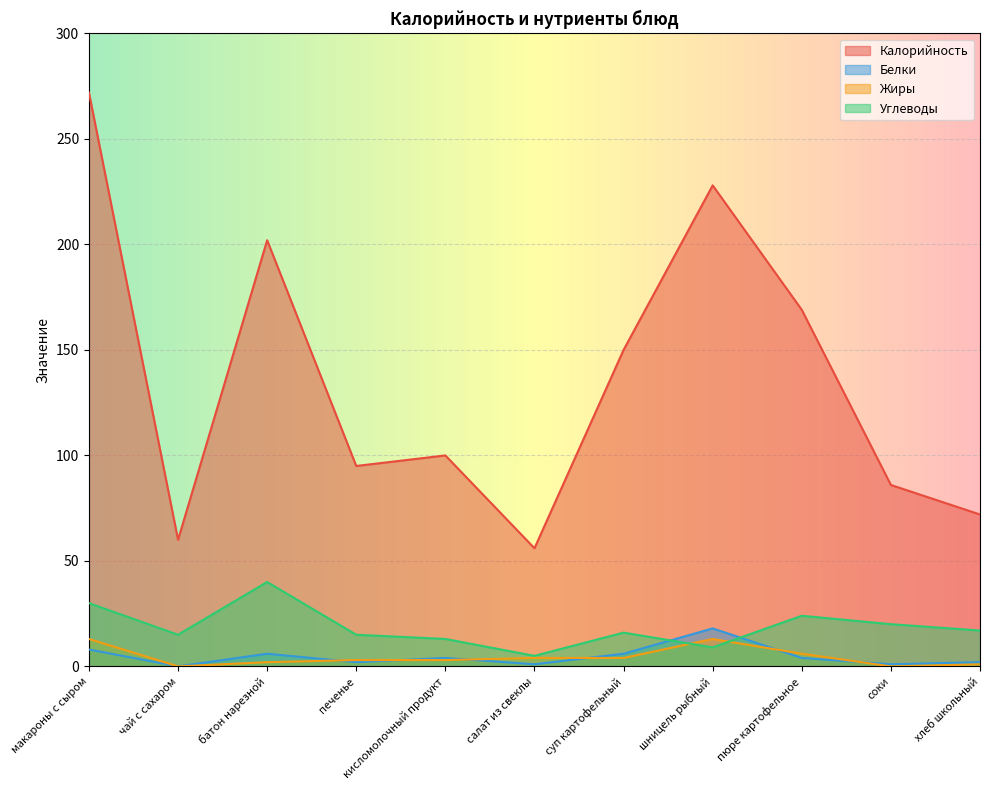

Reading left to right, list all the values displayed in this chart.

Калорийность: макароны с сыром=272	чай с сахаром=60	батон нарезной=202	печенье=95	кисломолочный продукт=100	салат из свеклы=56	суп картофельный=150	шницель рыбный=228	пюре картофельное=169	соки=86	хлеб школьный=72
Белки: макароны с сыром=8	чай с сахаром=0	батон нарезной=6	печенье=2	кисломолочный продукт=4	салат из свеклы=1	суп картофельный=6	шницель рыбный=18	пюре картофельное=4	соки=1	хлеб школьный=2
Жиры: макароны с сыром=13	чай с сахаром=0	батон нарезной=2	печенье=3	кисломолочный продукт=3	салат из свеклы=4	суп картофельный=4	шницель рыбный=13	пюре картофельное=6	соки=0	хлеб школьный=1
Углеводы: макароны с сыром=30	чай с сахаром=15	батон нарезной=40	печенье=15	кисломолочный продукт=13	салат из свеклы=5	суп картофельный=16	шницель рыбный=9	пюре картофельное=24	соки=20	хлеб школьный=17